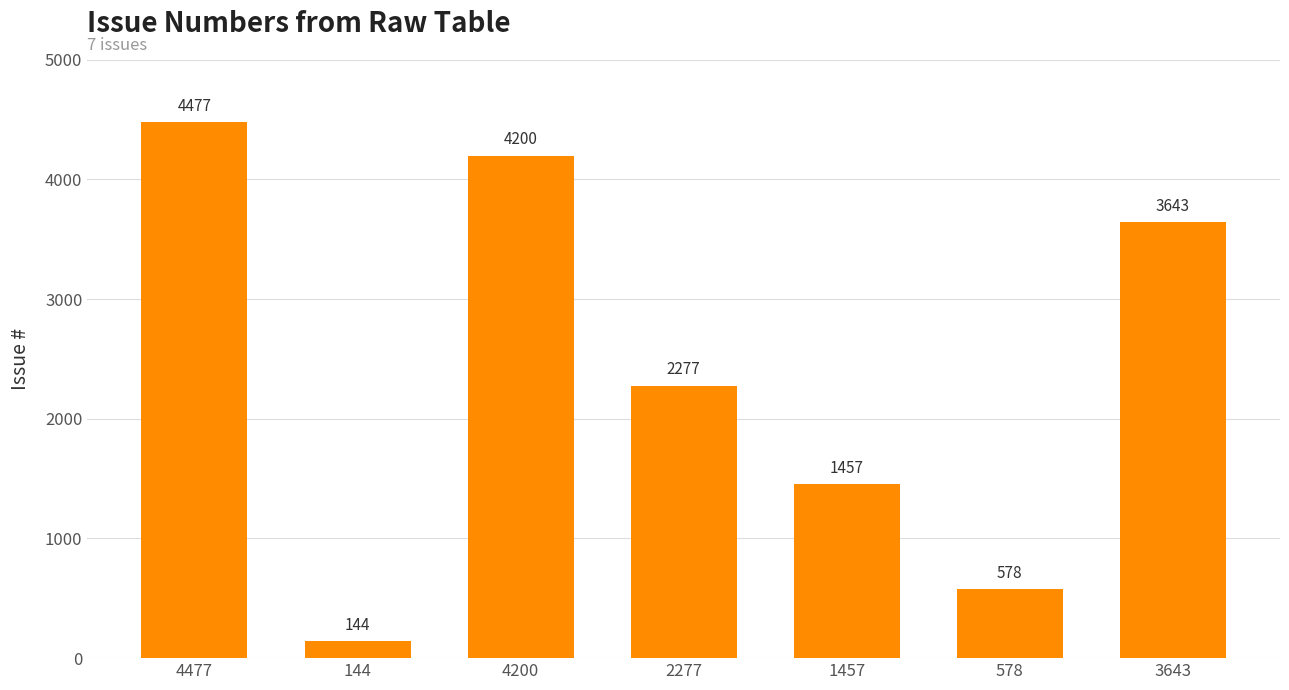

What is the value of the 6th bar from the left?

578